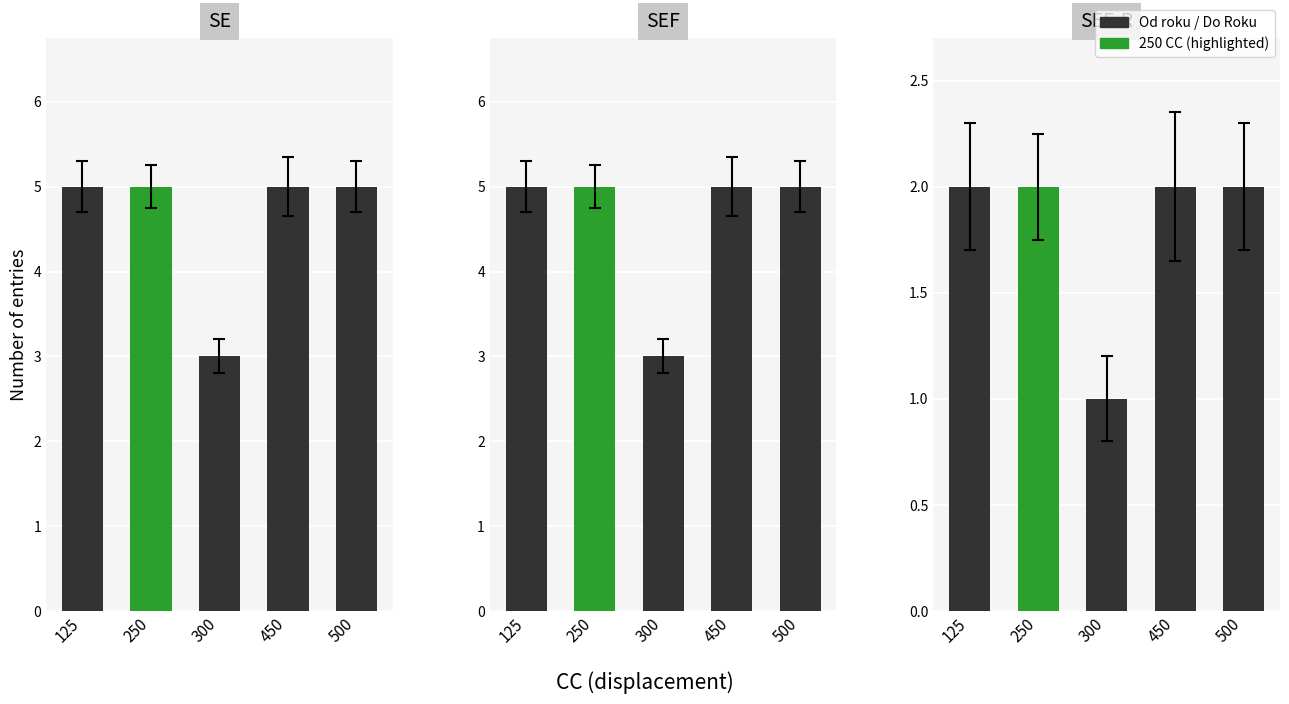

Which category has the lowest value in the SEF-R series?

300